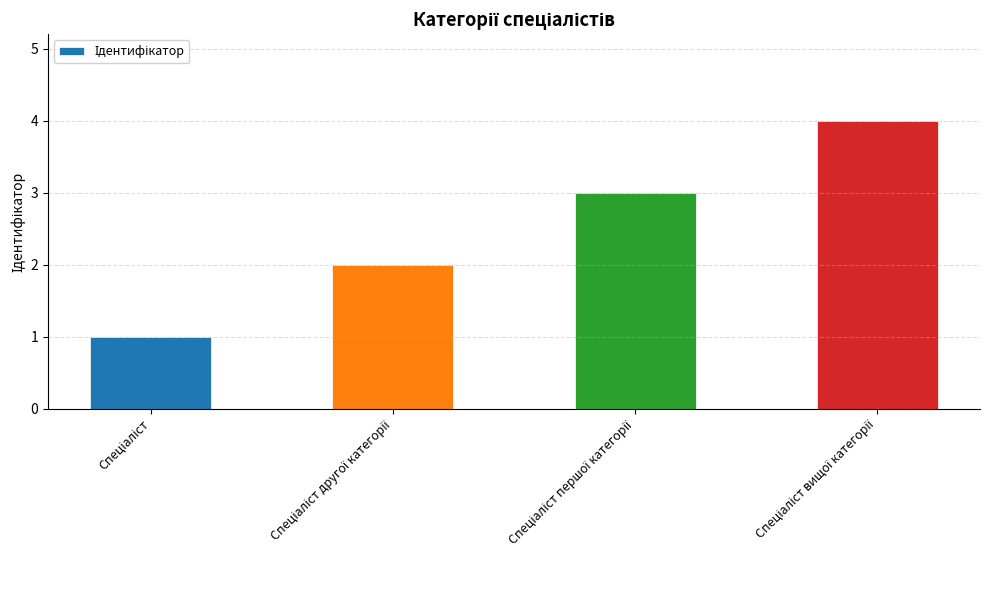

What is the difference between the second highest and second lowest values?

1